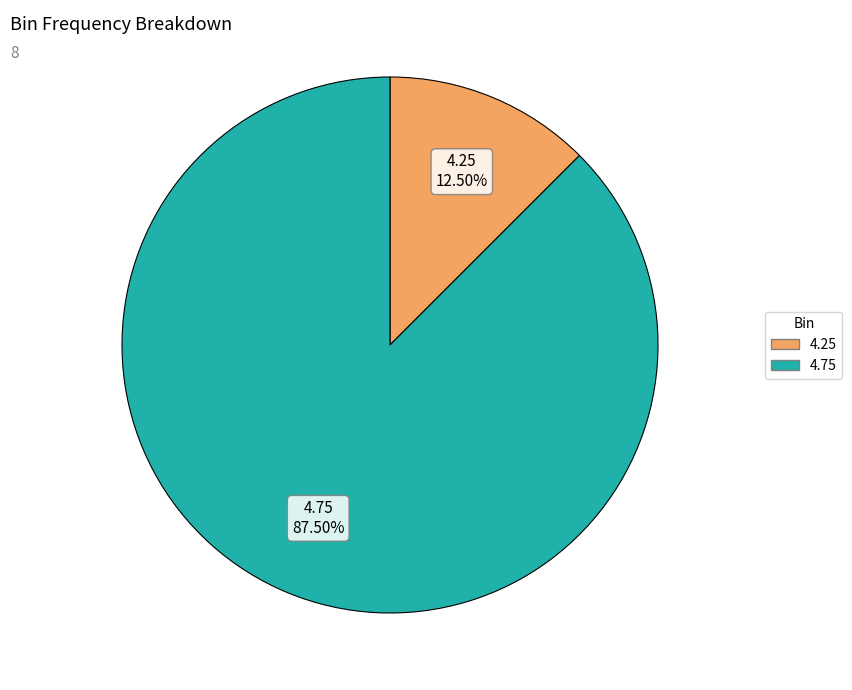

How many segments does this pie chart have?

2